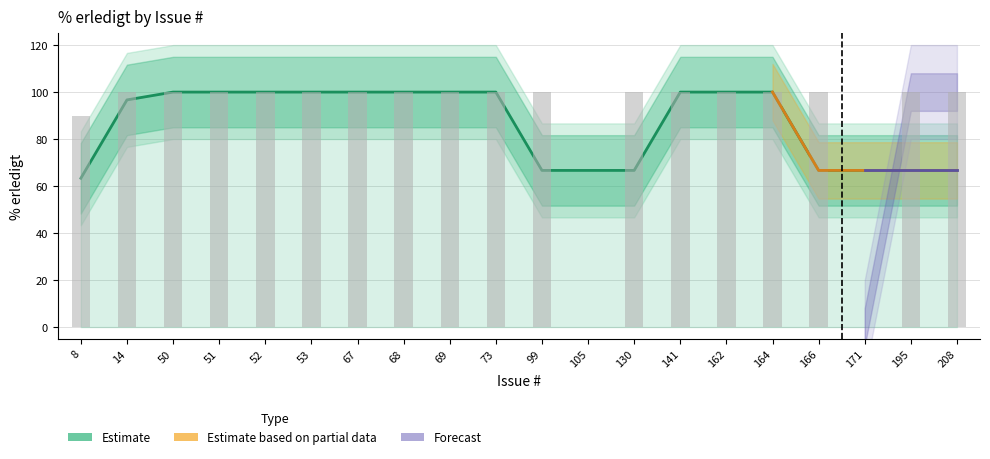

At which label is the value closest to 50?

8